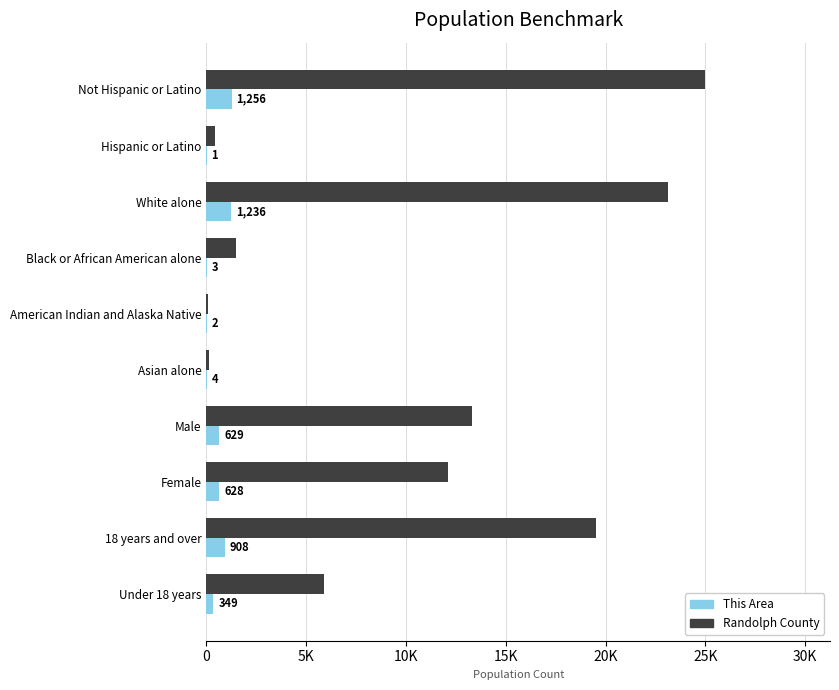

What is the value of the Randolph County bar at the 4th from the left?

1490